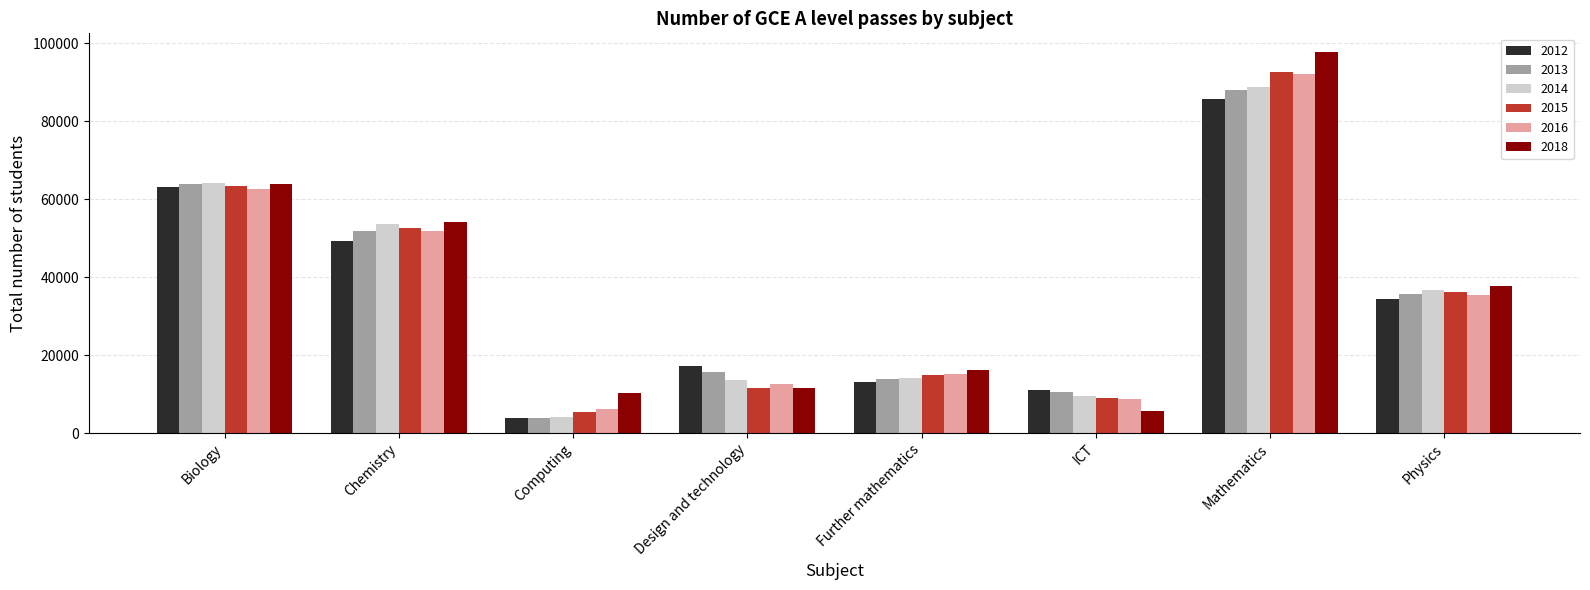

Is it true that 2013 equals 15641 at Design and technology?

True